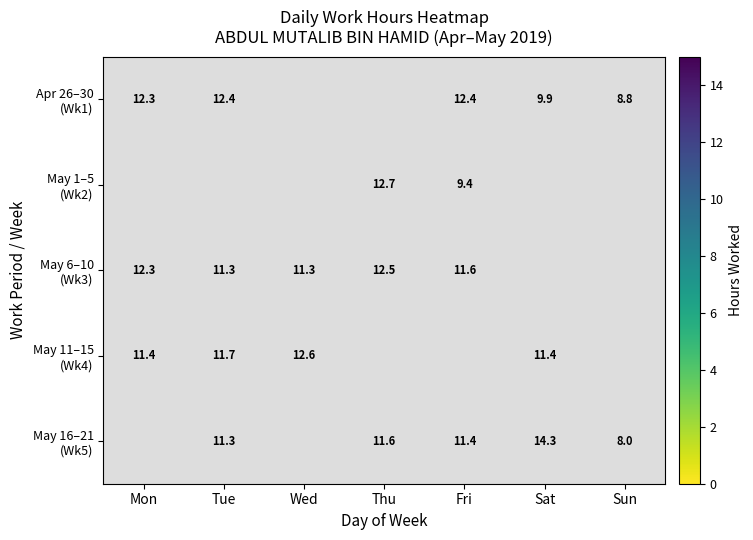

Between Wed and Fri, which is larger?

Fri